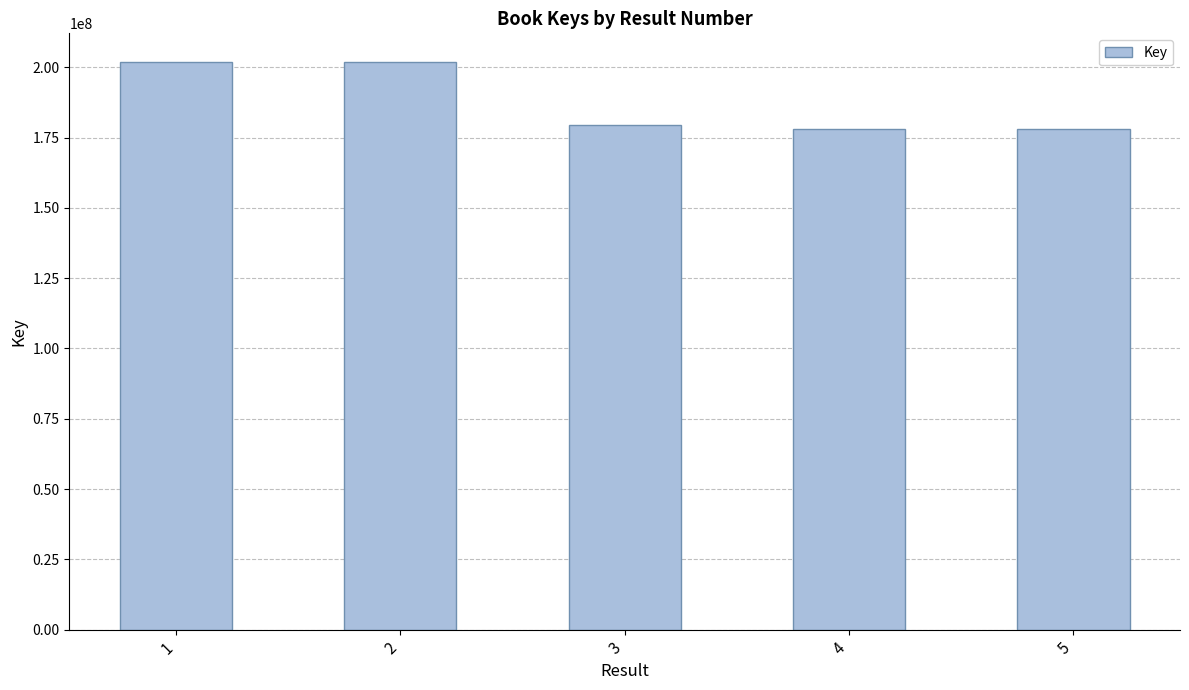

The value at 1 is 90536980. True or false?

False